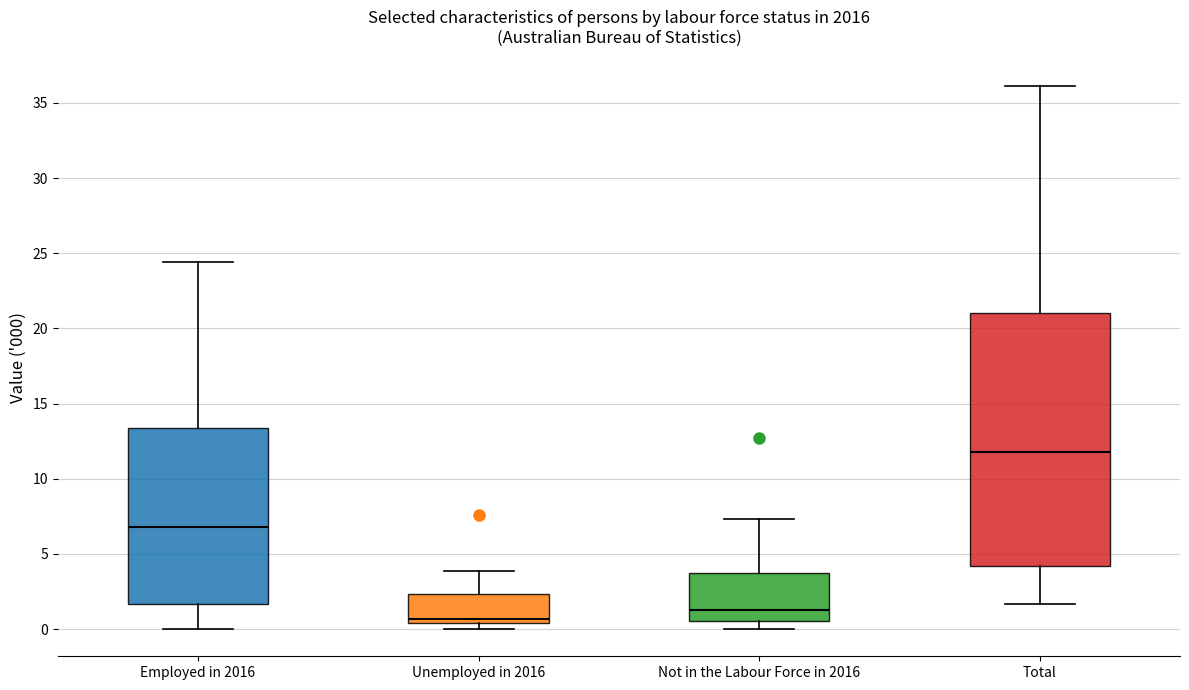

Which box's median line is the highest?

Total